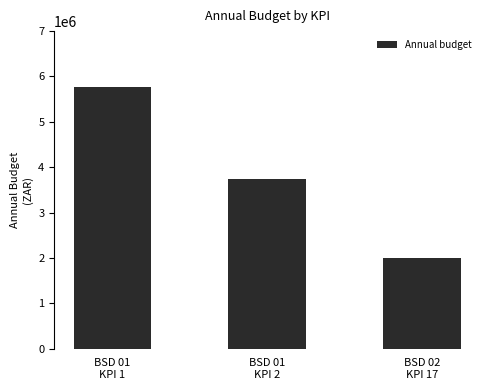

At which category does the chart reach its peak across all series?

BSD 01
KPI 1